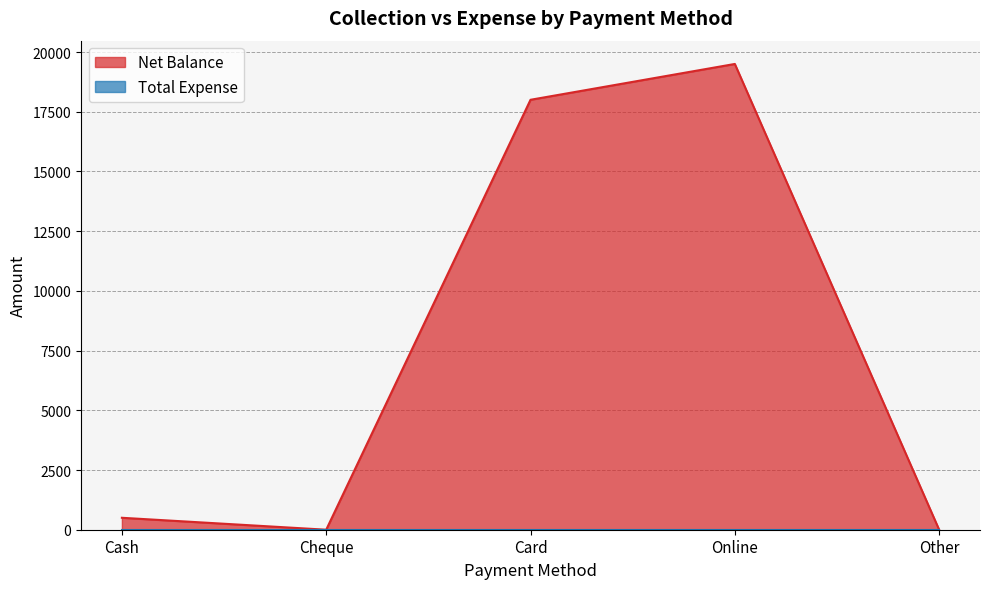

Rank the categories by value from lowest to highest.

Cheque, Other, Cash, Card, Online